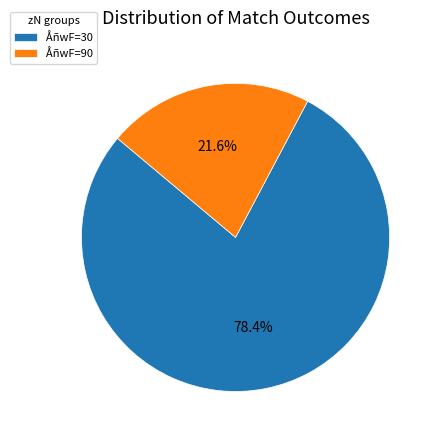

Between ÅñwF=30 and ÅñwF=90, which is larger?

ÅñwF=30